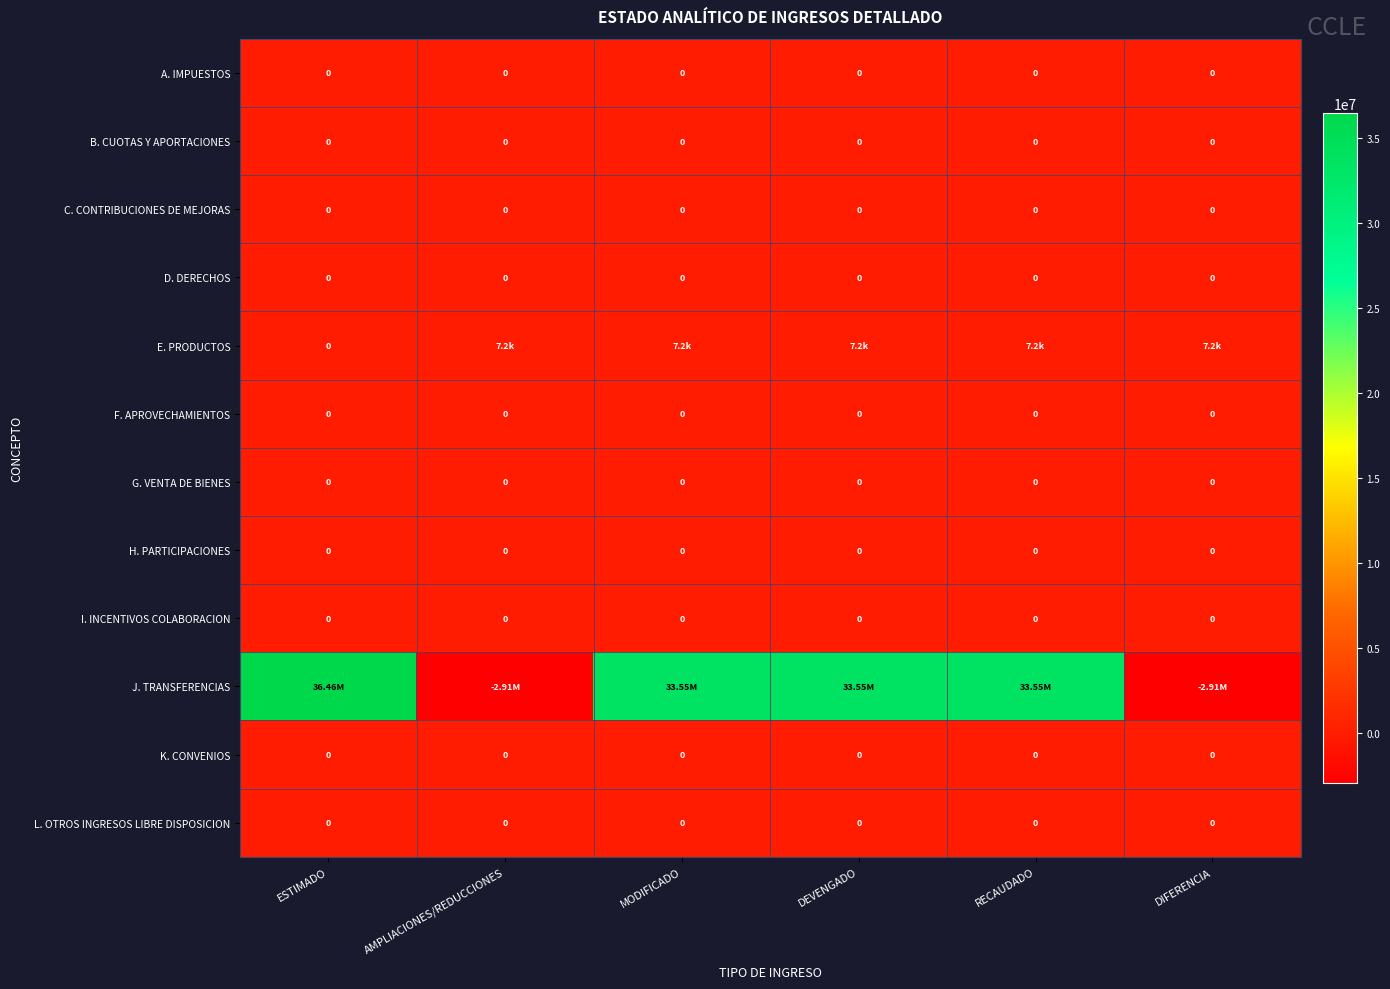

Rank the series at DIFERENCIA from lowest to highest value.

J. TRANSFERENCIAS, A. IMPUESTOS, B. CUOTAS Y APORTACIONES, C. CONTRIBUCIONES DE MEJORAS, D. DERECHOS, F. APROVECHAMIENTOS, G. VENTA DE BIENES, H. PARTICIPACIONES, I. INCENTIVOS COLABORACION, K. CONVENIOS, L. OTROS INGRESOS LIBRE DISPOSICION, E. PRODUCTOS